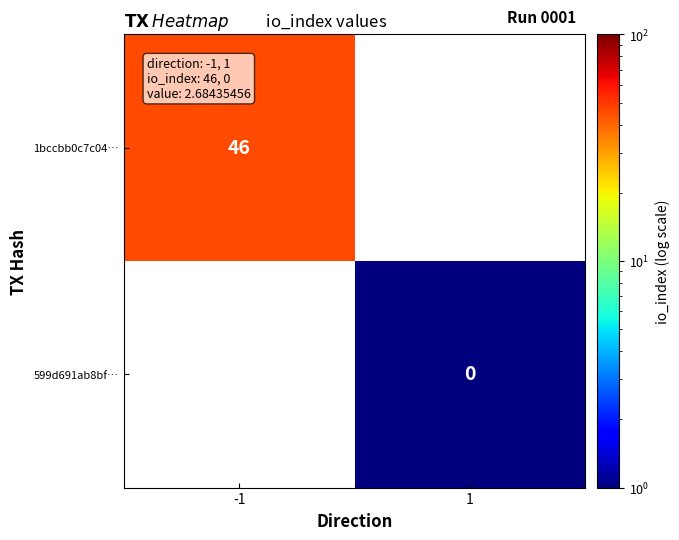

Is the value of 599d691ab8bf… at 1 greater than the value of 1bccbb0c7c04… at -1?

No